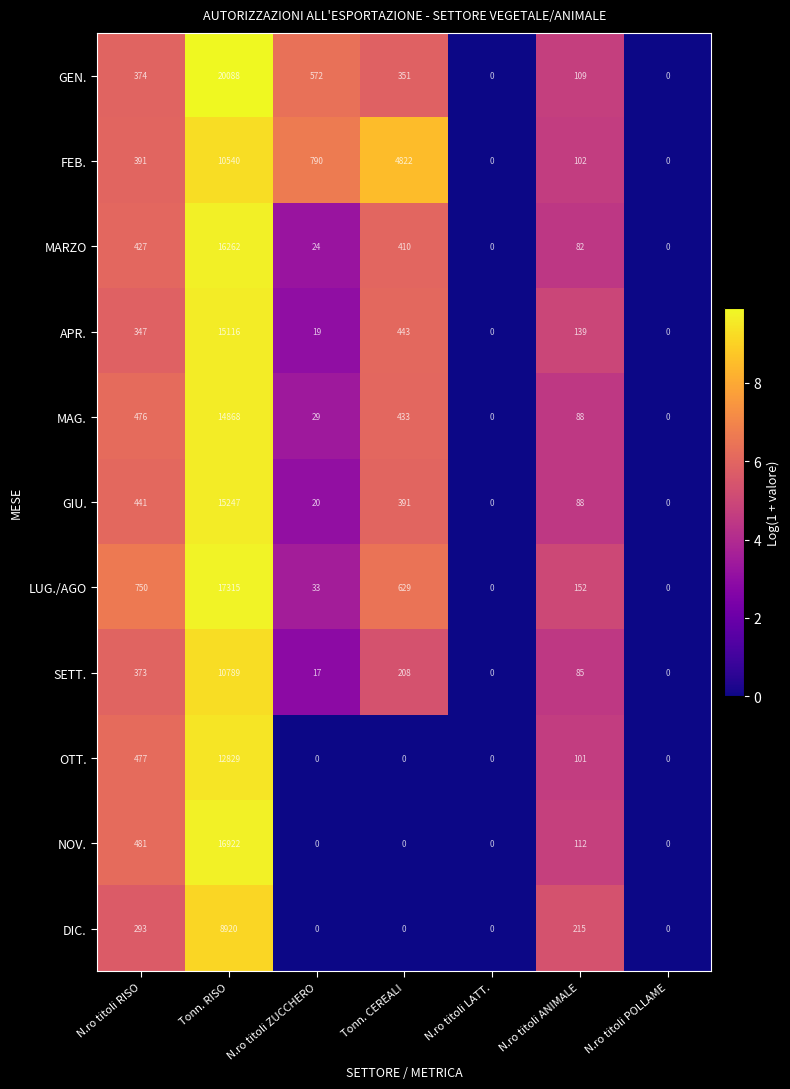

Between Tonn. CEREALI and N.ro titoli LATT., which series saw the biggest shift?

FEB.